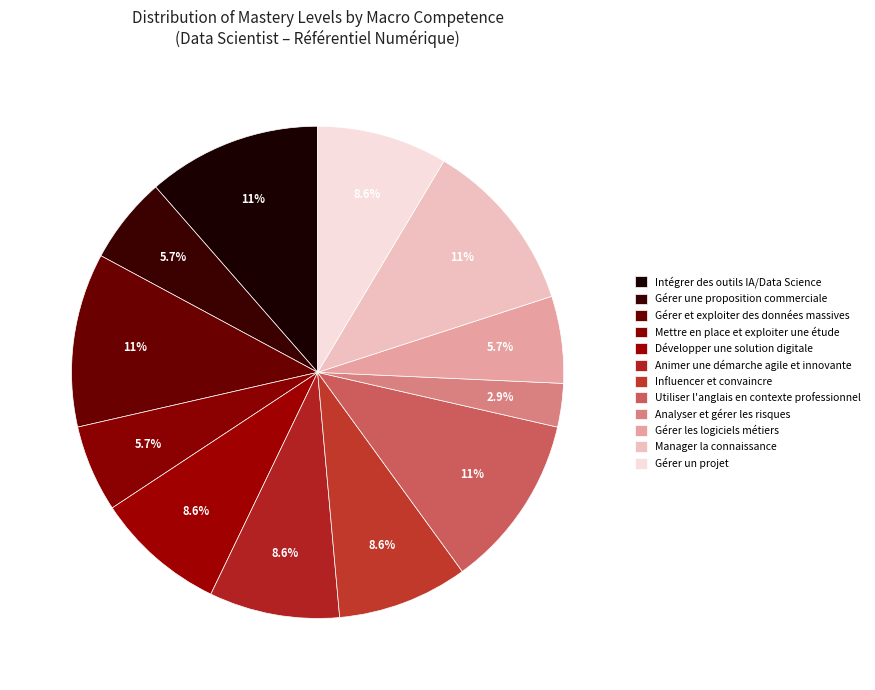

How many slices are in this pie chart?

12